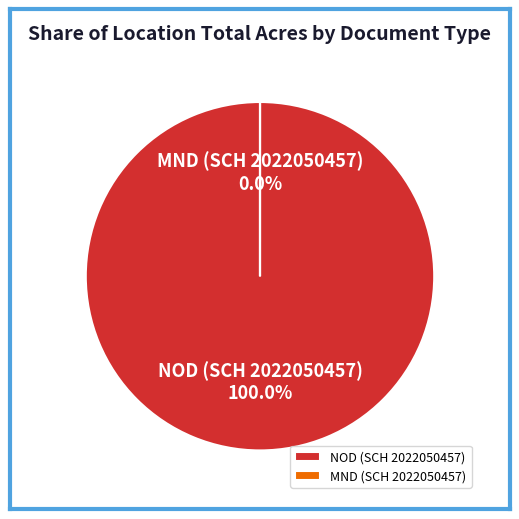

Does any single category account for the majority?

Yes